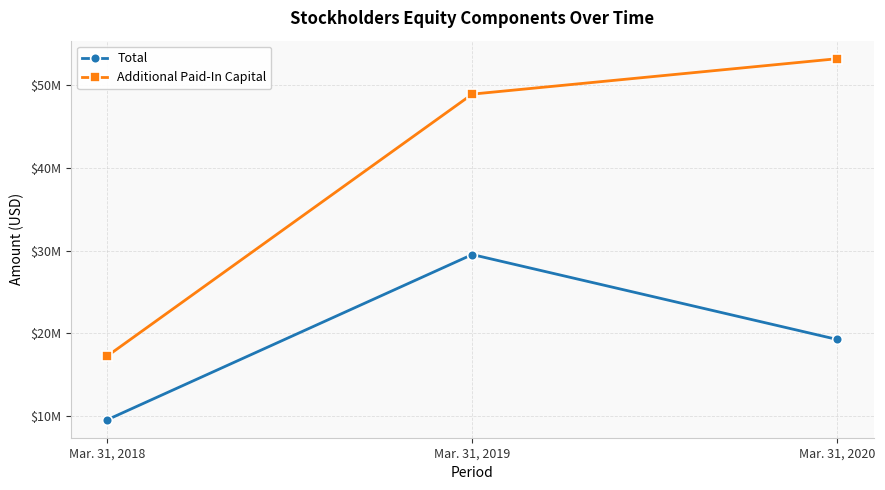

Which series has the widest spread of values?

Additional Paid-In Capital